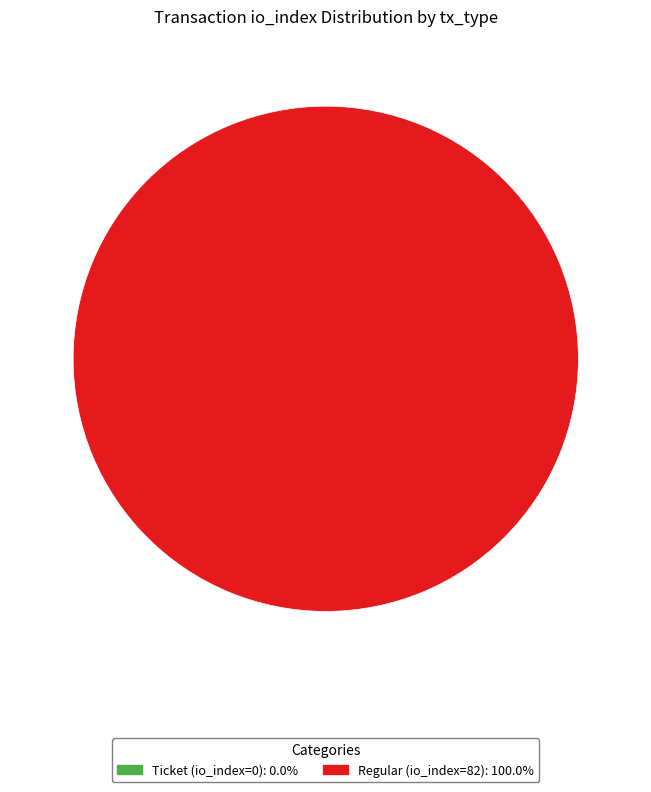

Which slice represents more than half of the pie?

Regular (io_index=82)